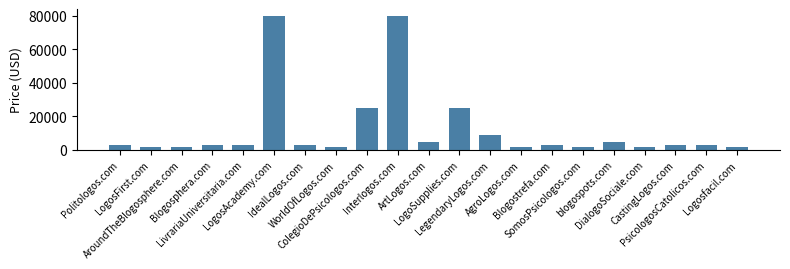

What is the value of the 19th bar from the left?

2888